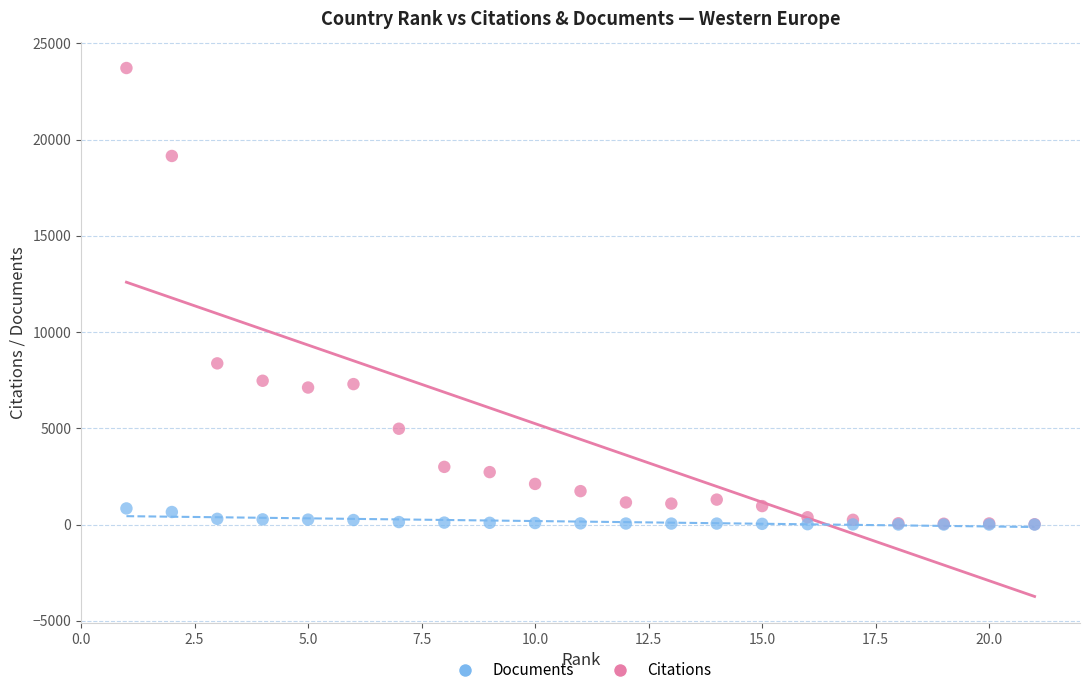

Across all series, what Y value is closest to 11857?

8373